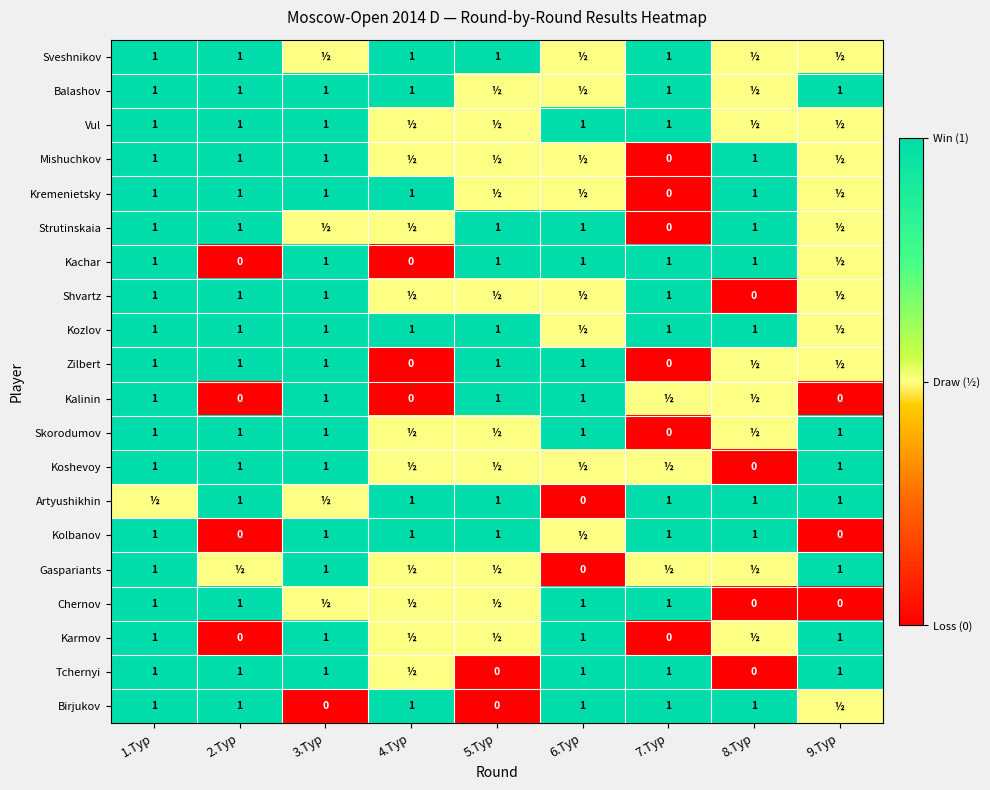

What is the sum of the Vul values at 1.Тур and 7.Тур?

2.0